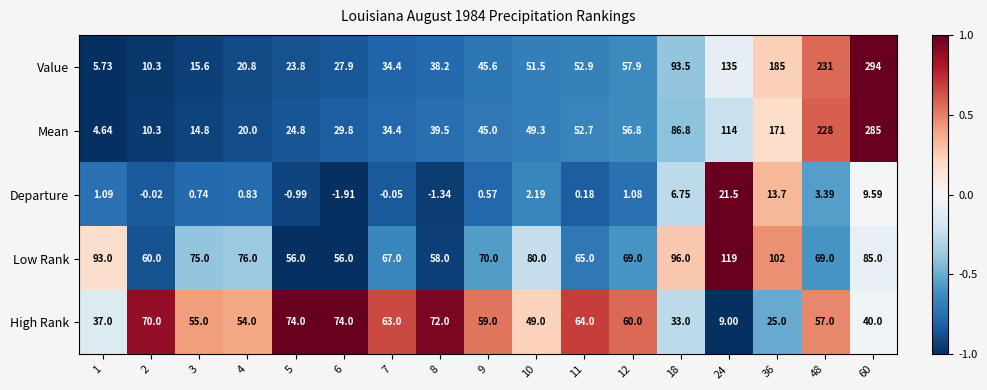

Which series has the widest spread of values?

Value